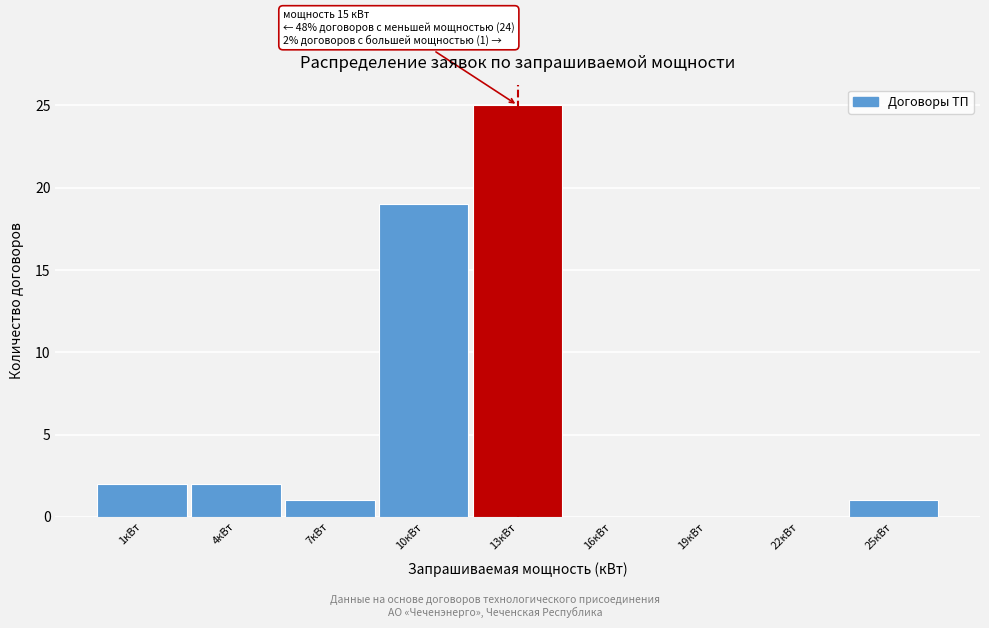

Reading left to right, list all the values displayed in this chart.

1кВт=2	4кВт=2	7кВт=1	10кВт=19	13кВт=25	16кВт=0	19кВт=0	22кВт=0	25кВт=1